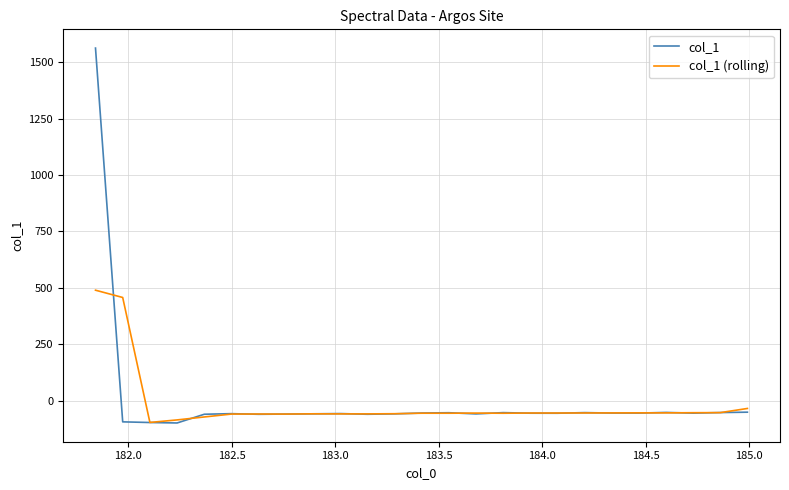

What is the lowest value of the col_1 (rolling) series?

-96.6